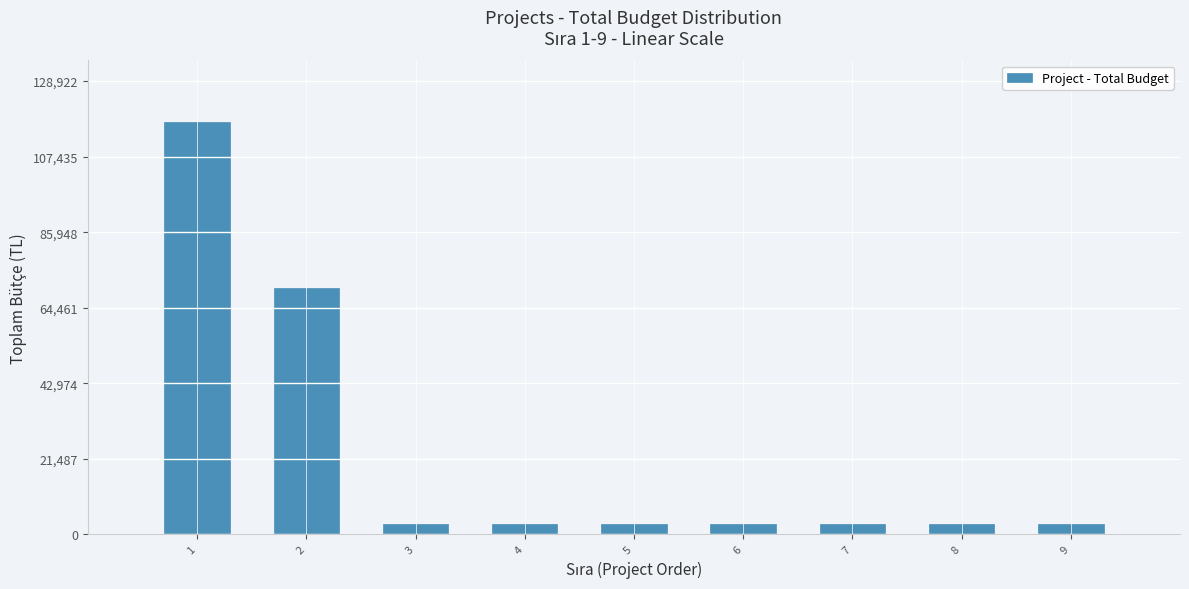

Reading left to right, transcribe all the data shown in this chart.

117202	70000	3000	3000	3000	3000	3000	3000	3000